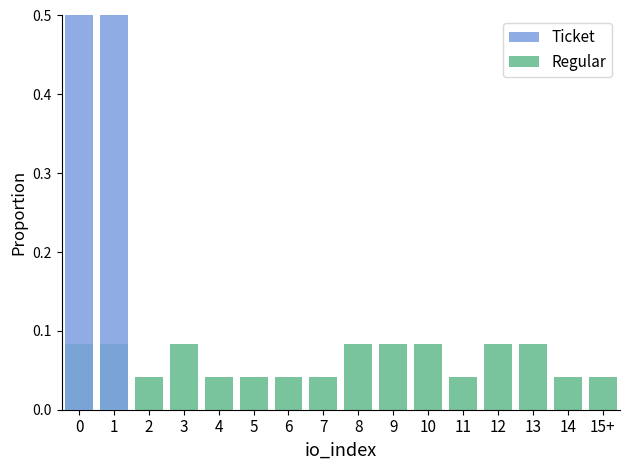

Reading left to right, transcribe all the data shown in this chart.

Ticket: 0.5	0.5	0.0	0.0	0.0	0.0	0.0	0.0	0.0	0.0	0.0	0.0	0.0	0.0	0.0	0.0
Regular: 0.1	0.1	0.0	0.1	0.0	0.0	0.0	0.0	0.1	0.1	0.1	0.0	0.1	0.1	0.0	0.0